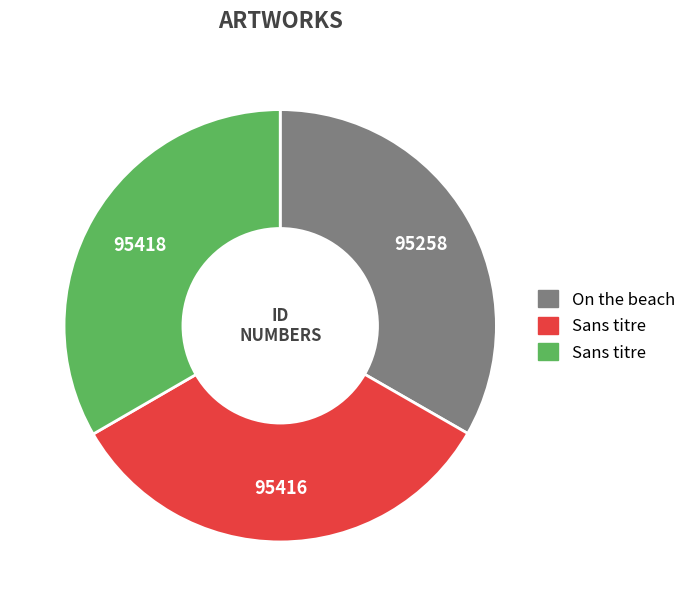

Is there any slice that represents more than half of the pie?

No